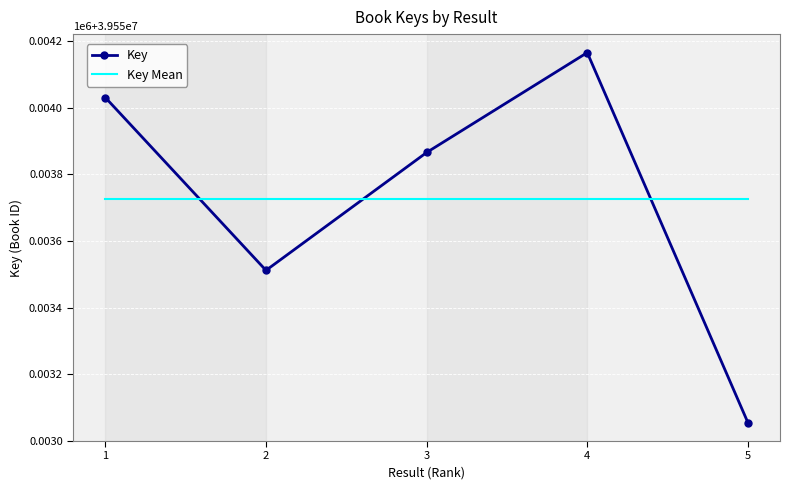

Rank the series by their maximum value, from highest to lowest.

Key, Key Mean